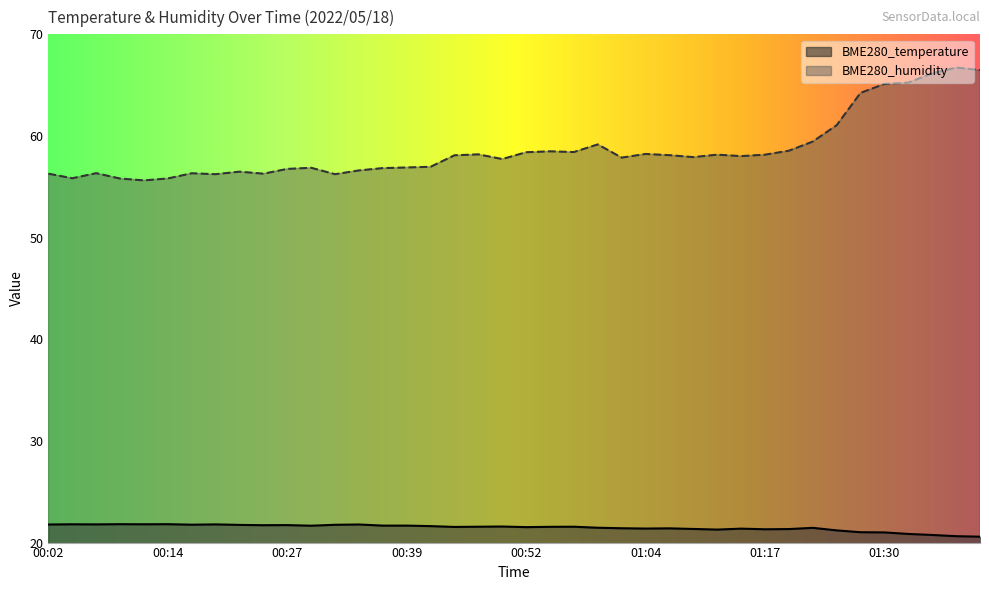

List the series in order of their peak value, highest first.

BME280_humidity, BME280_temperature